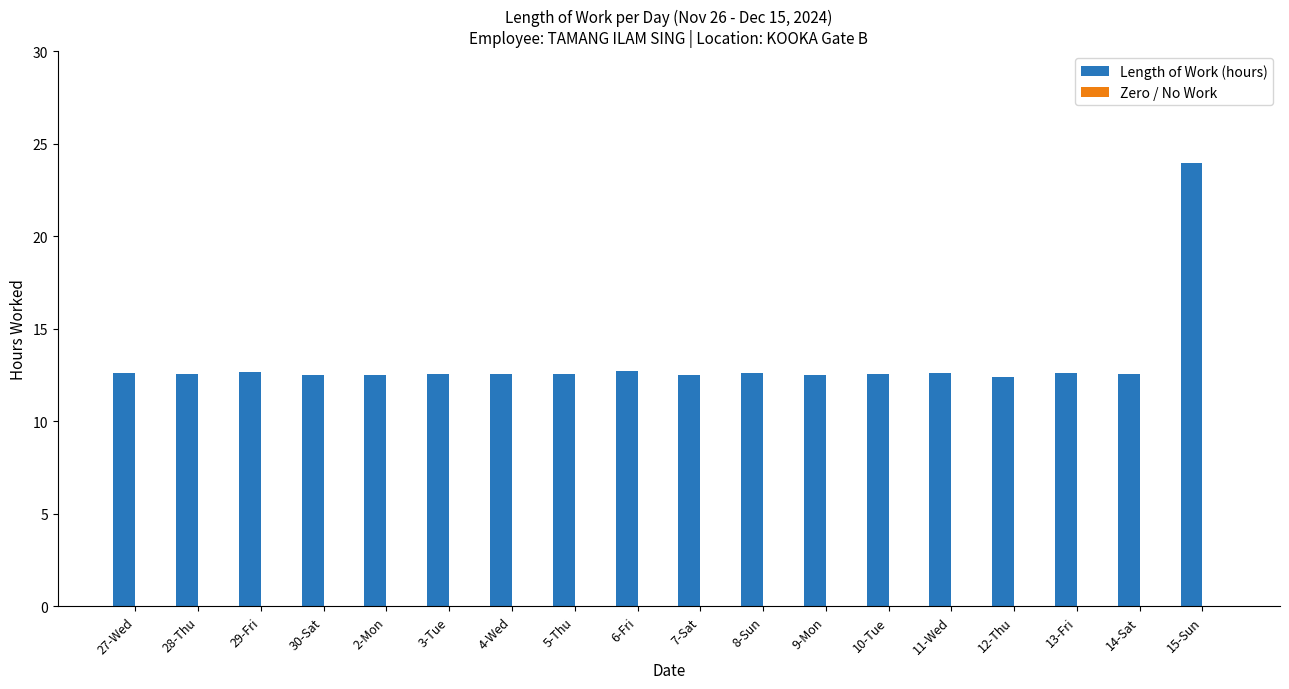

Which label corresponds to the largest value in the chart?

15-Sun